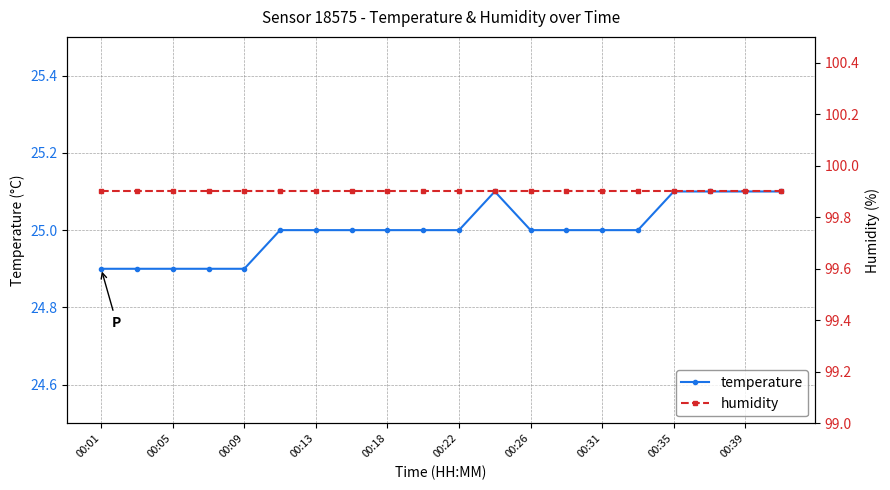

At which label does humidity reach its minimum?

00:01